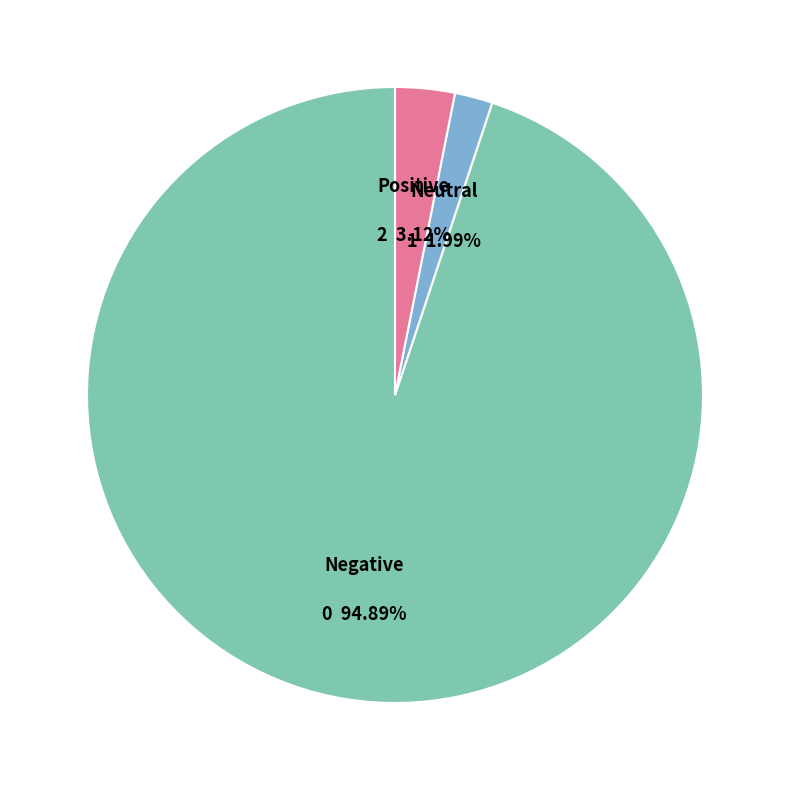

Count the number of slices in the pie.

3